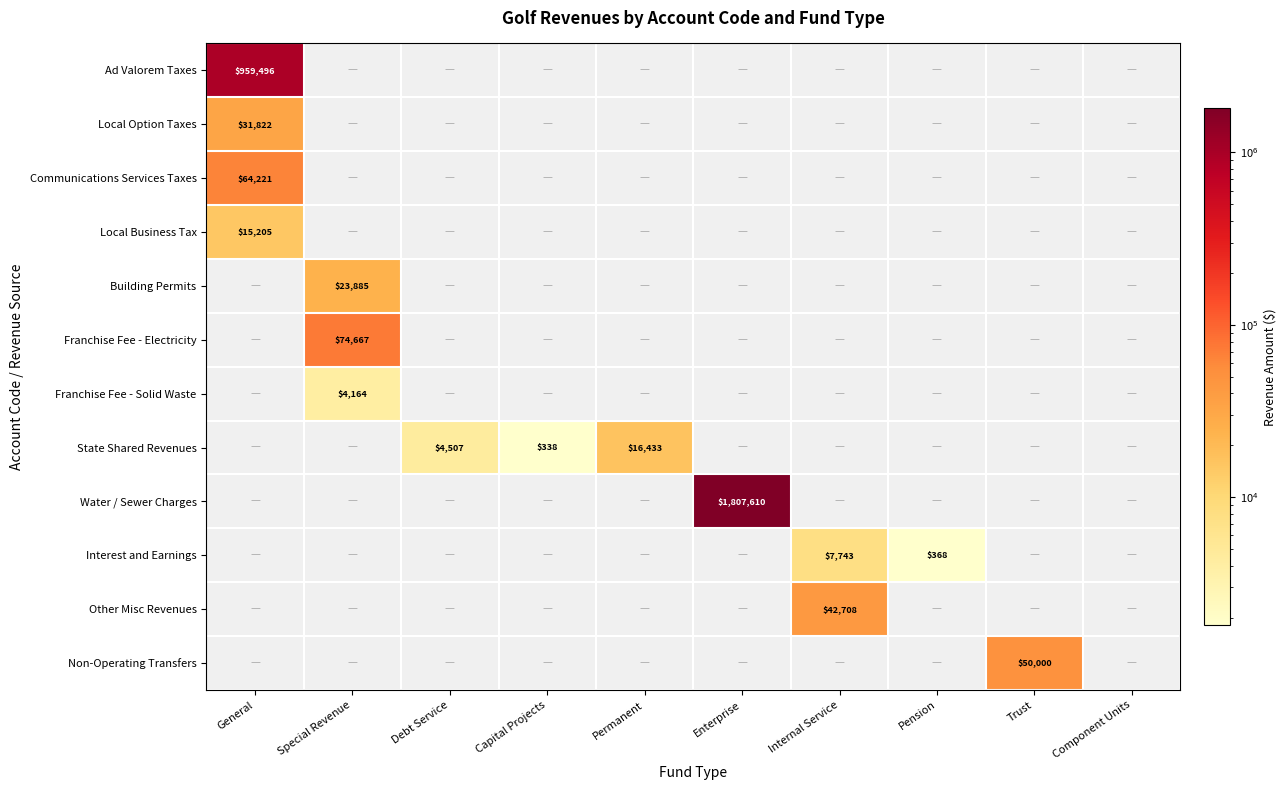

What is the maximum value shown in the chart?

1807610